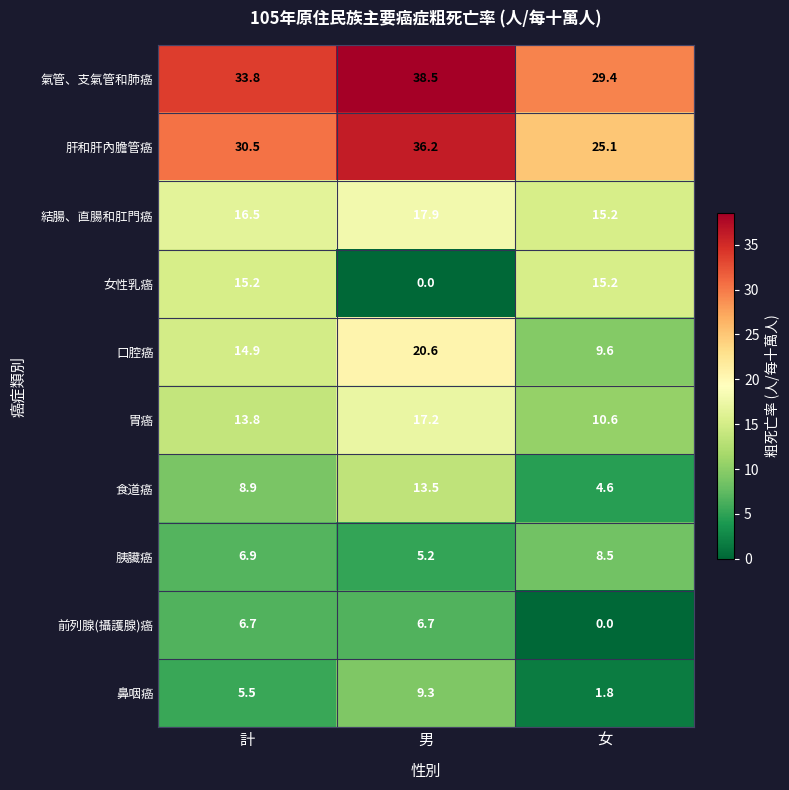

What is the average value of the 食道癌 series?

9.0